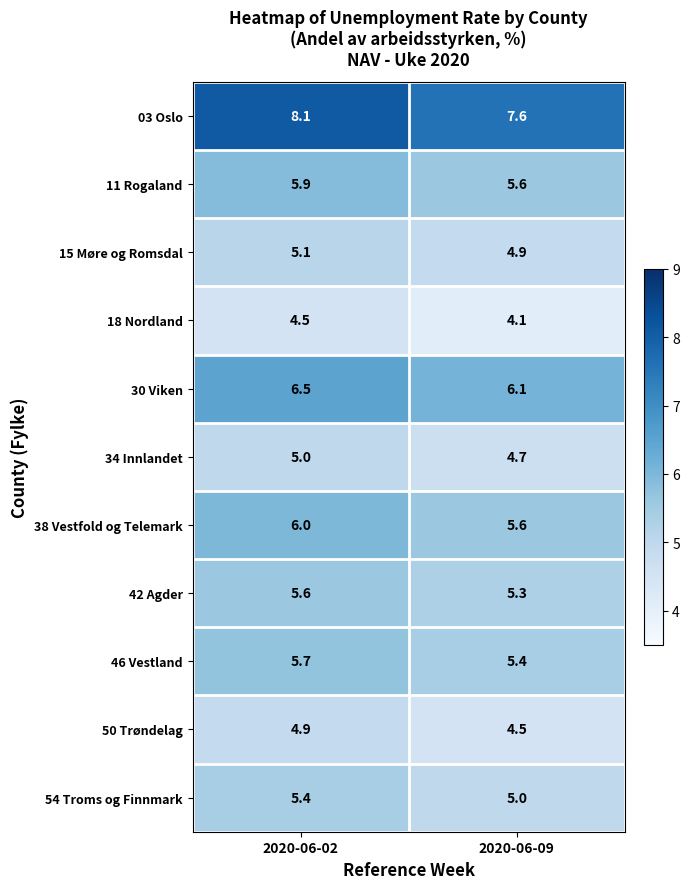

The value of 03 Oslo at 2020-06-02 is 8.1. True or false?

True